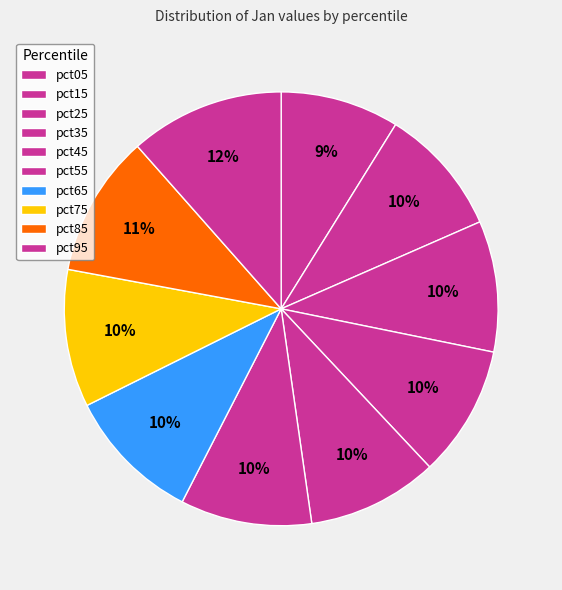

How many segments does this pie chart have?

10